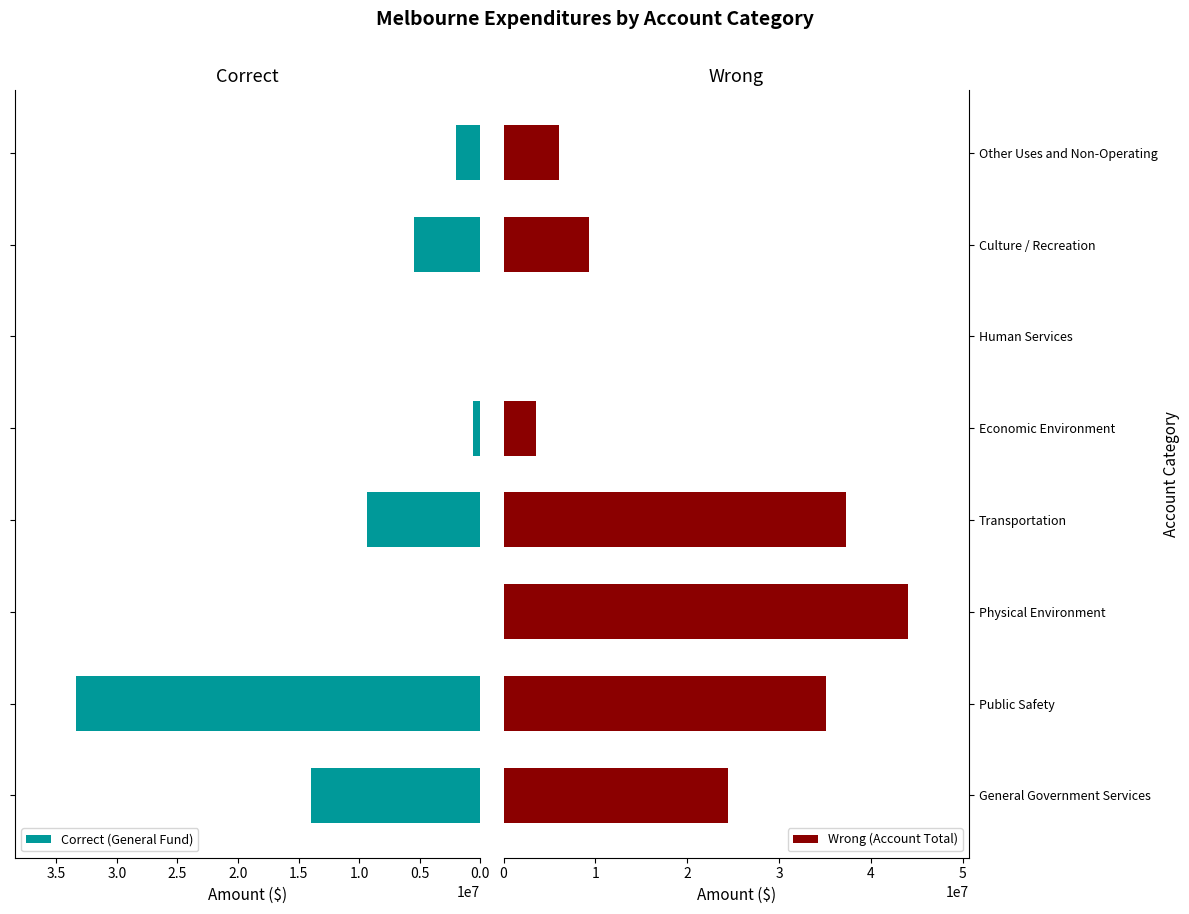

What is the sum of all Correct (General Fund) values?

64797740